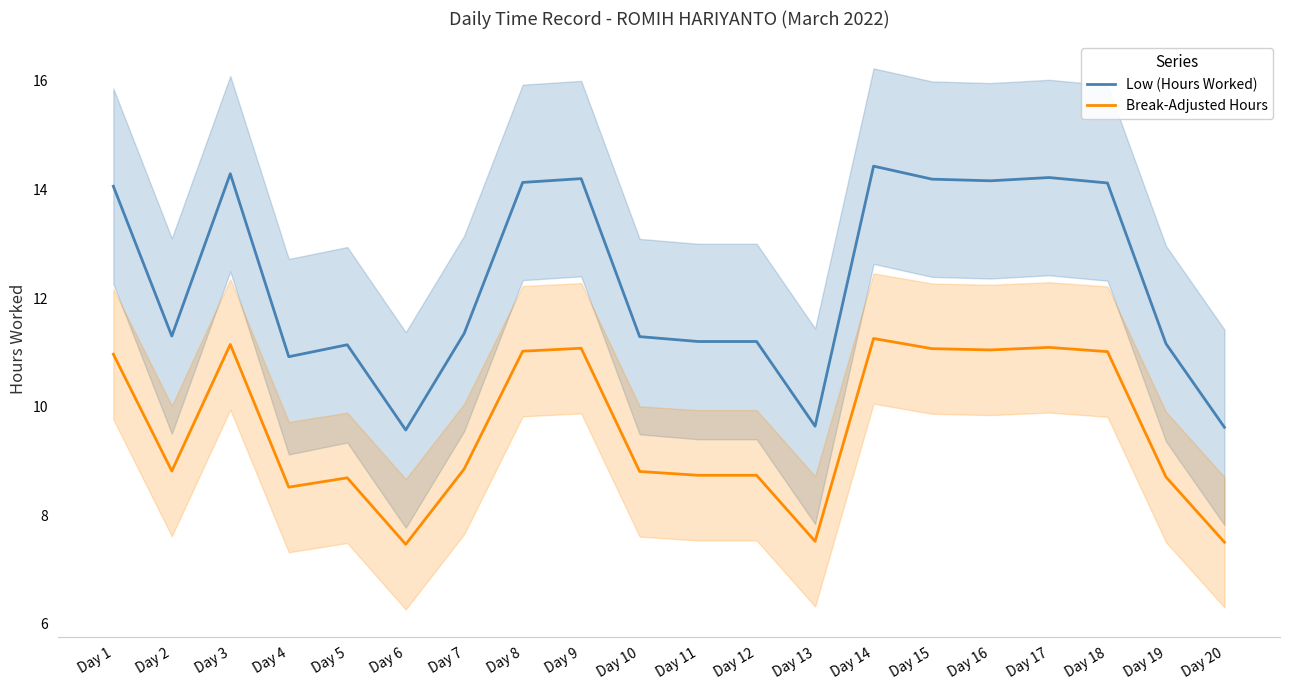

Which category has the highest value across all series?

Day 14